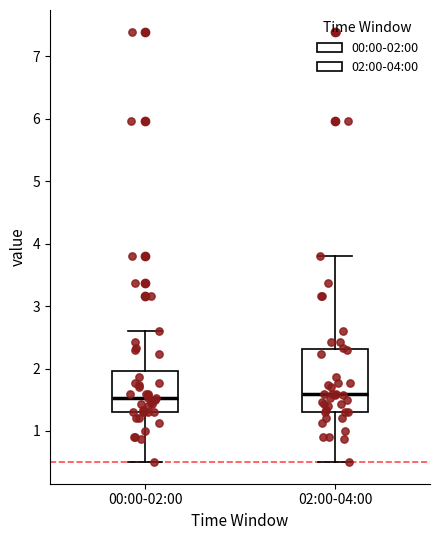

Where does the upper whisker of the box for 00:00-02:00 end on the y-axis? The values are not printed on the chart, so give them approximately, as read against the axis.

2.6